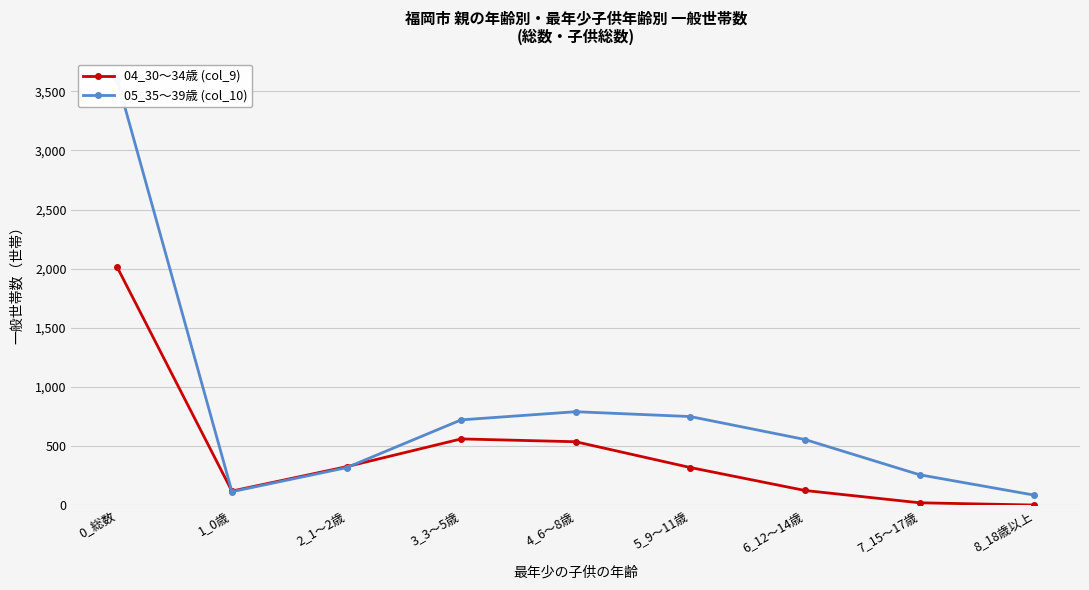

What is the label of the 5th point from the left?

4_6～8歳